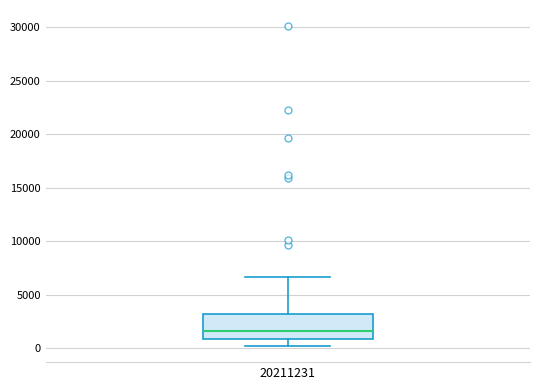

Transcribe this box plot: give where the median line is, the range the box spans, and where the two whiskers end, as read against the y-axis. The values are not printed on the chart, so give them approximately, as read against the axis.

median 1500, box 1000 to 3000, whiskers 0 to 6500